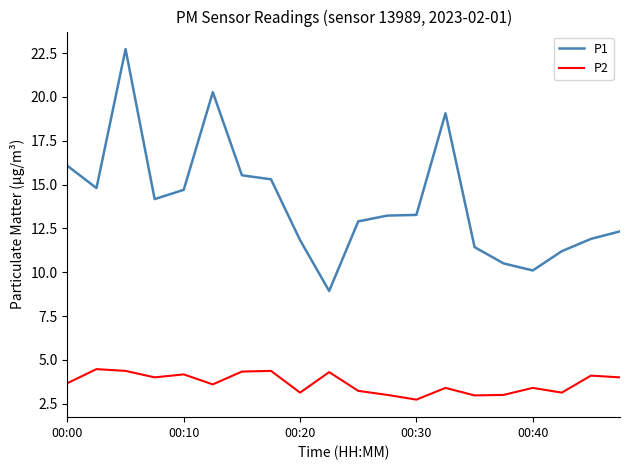

Which series has the widest spread of values?

P1